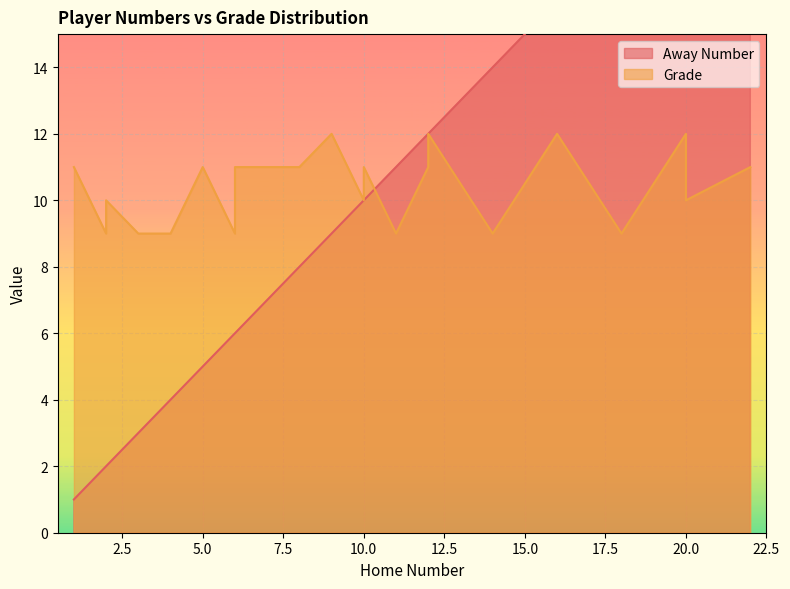

Is the value of Away Number at 1 greater than the value of Grade at 5?

No